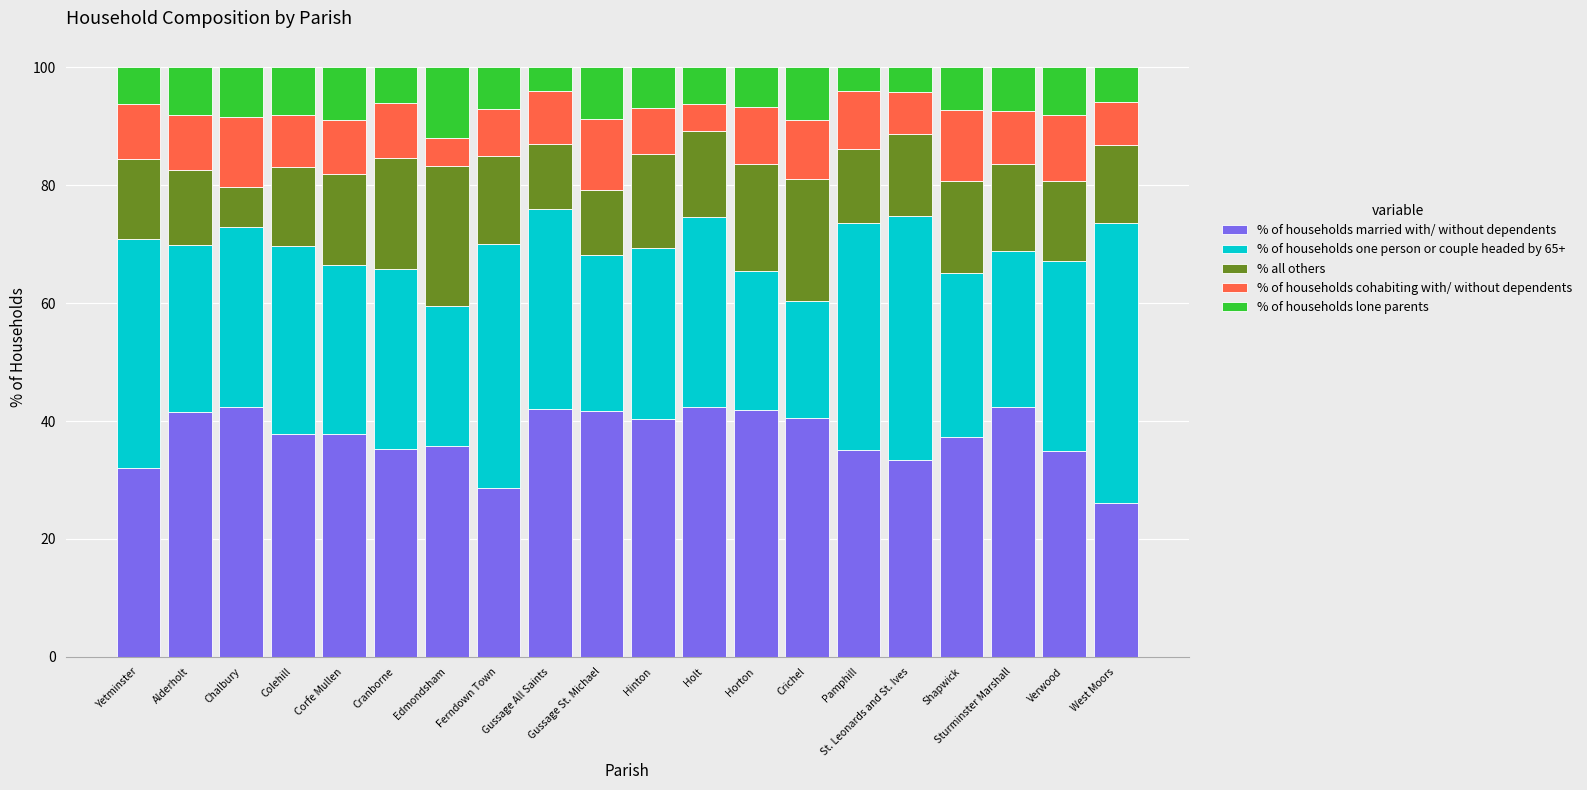

At which label does % of households married with/ without dependents first exceed 37?

Alderholt